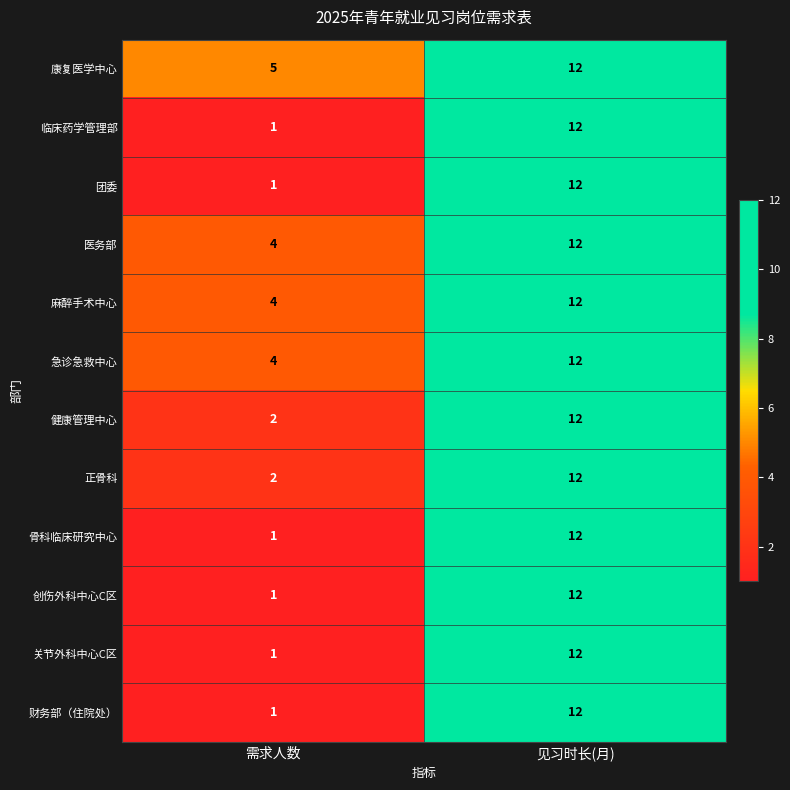

True or false: 健康管理中心 has a value of 12 at 见习时长(月).

True